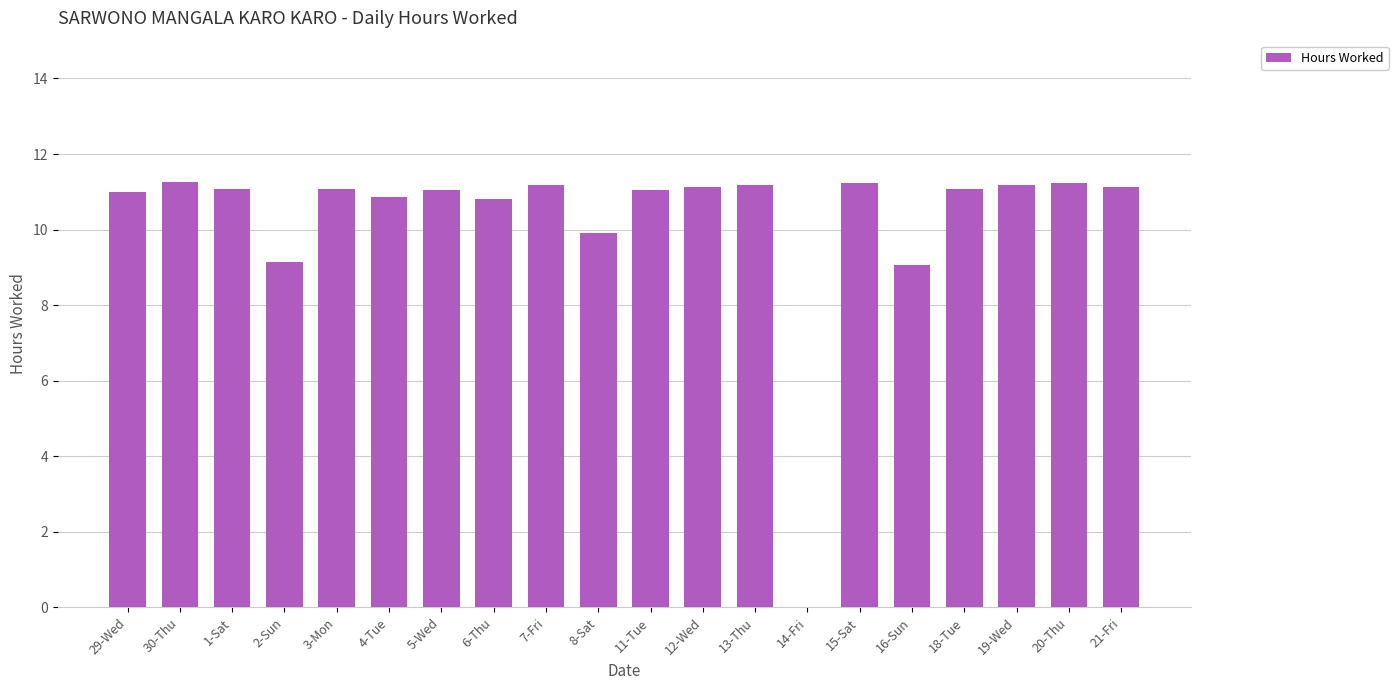

What is the change in value from 6-Thu to 21-Fri?

+0.3